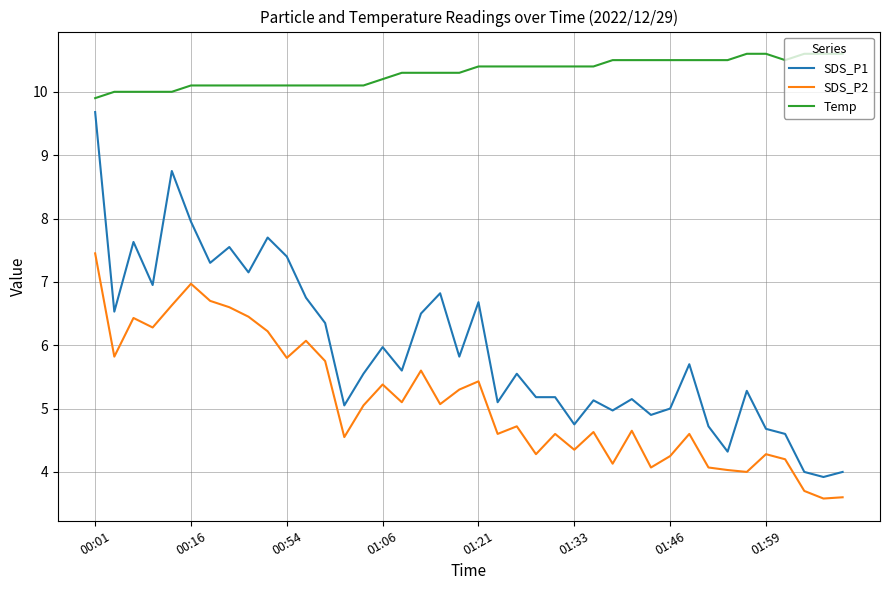

True or false: SDS_P2 and SDS_P1 cross at least once.

False